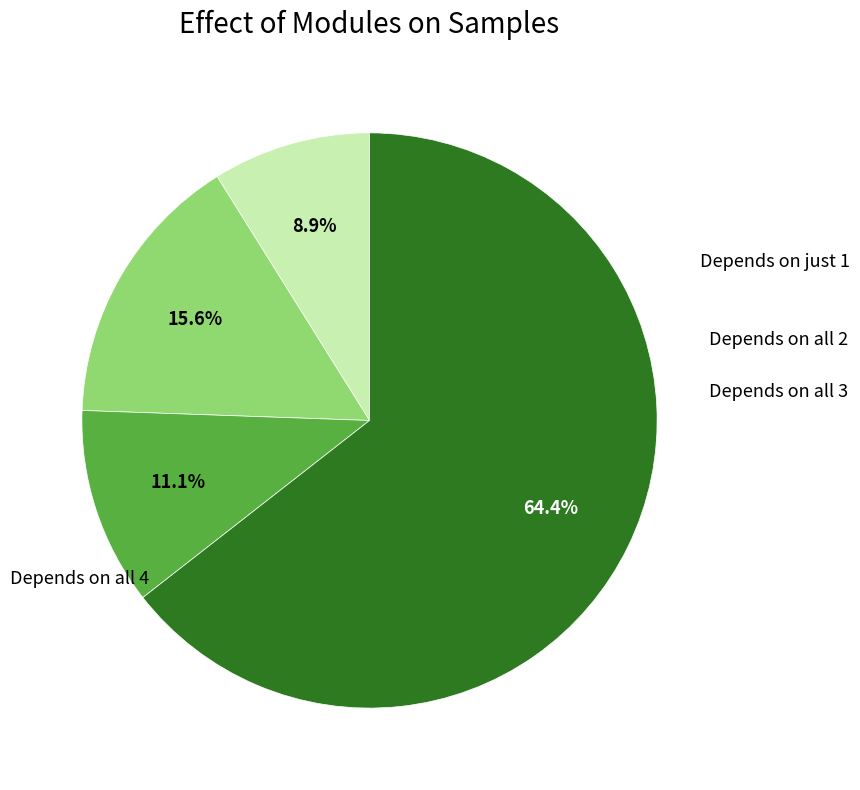

Does any single category account for the majority?

Yes